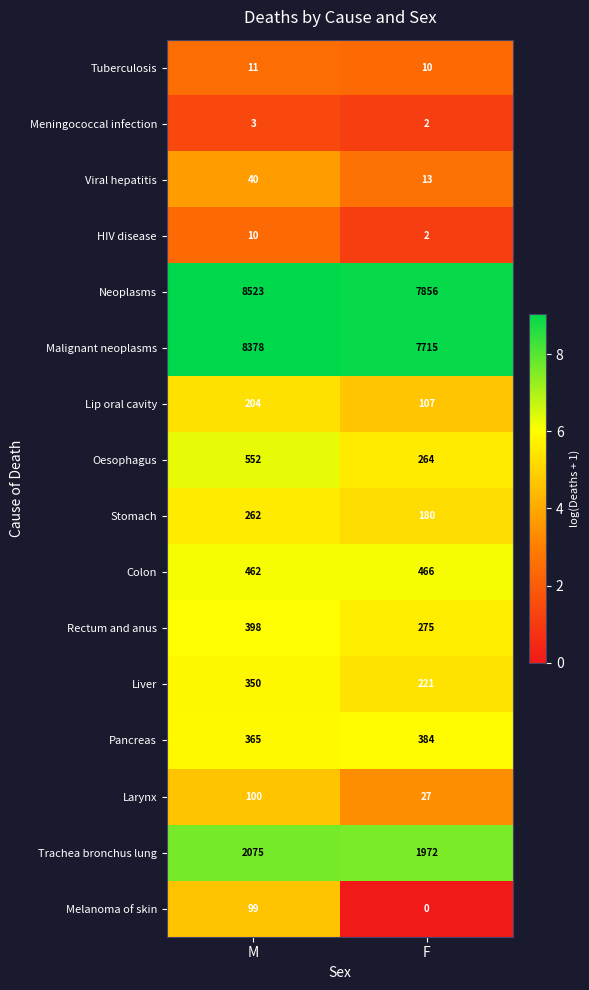

What is the difference between the Oesophagus values at M and F?

288